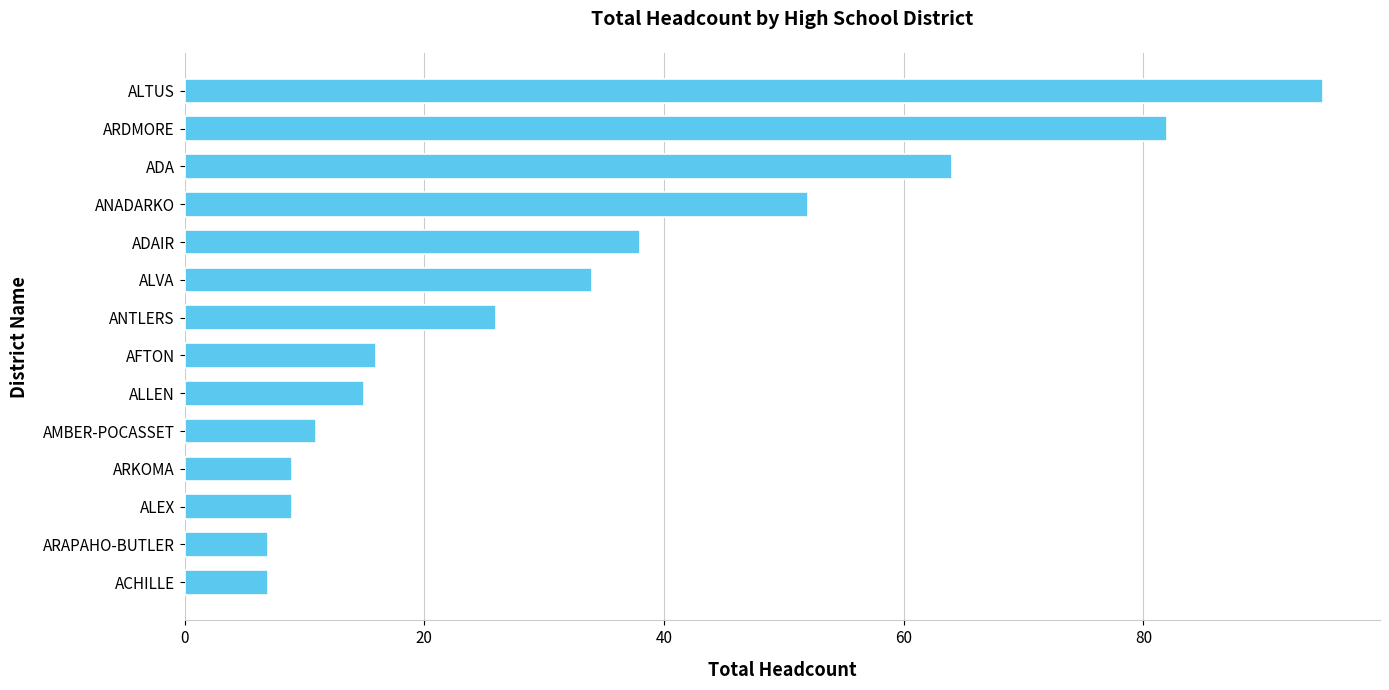

Between AMBER-POCASSET and ARDMORE, which is larger?

ARDMORE